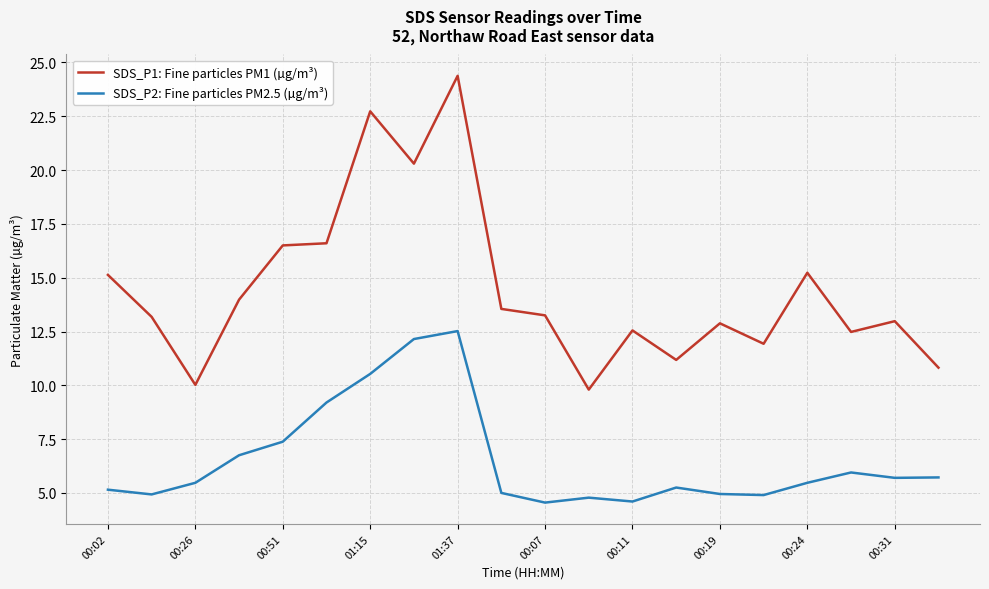

What is the average value of the SDS_P2: Fine particles PM2.5 (µg/m³) series?

6.5